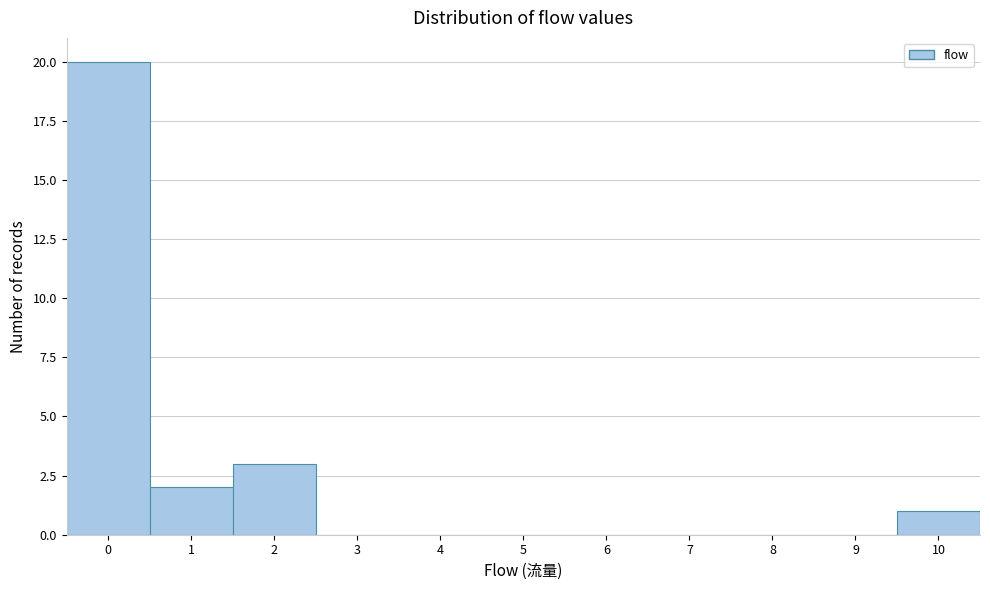

Reading left to right, what are all the values shown in this chart?

0=20	1=2	2=3	3=0	4=0	5=0	6=0	7=0	8=0	9=0	10=1